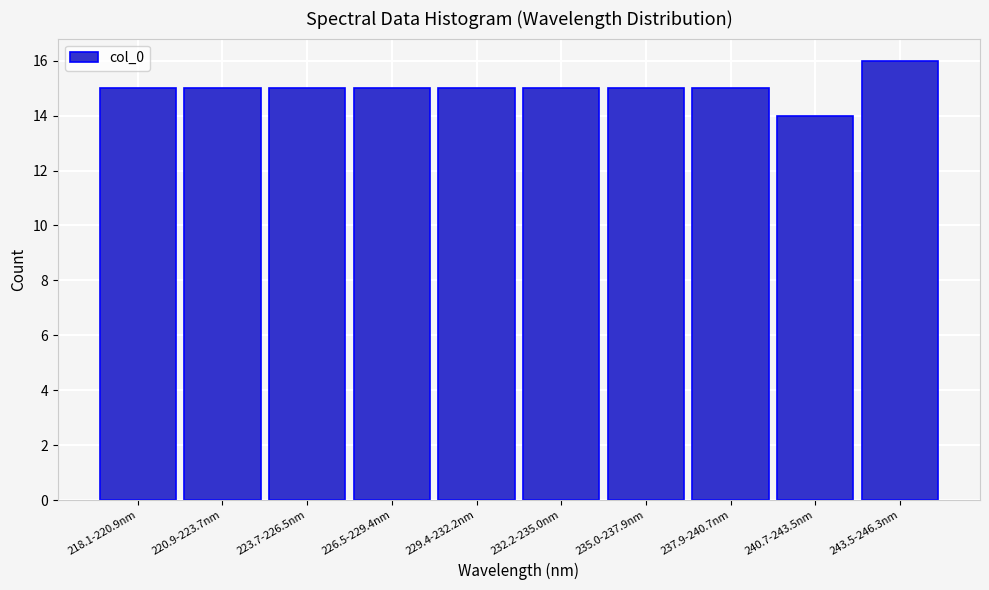

Reading left to right, list all the values displayed in this chart.

218.1-220.9nm=15	220.9-223.7nm=15	223.7-226.5nm=15	226.5-229.4nm=15	229.4-232.2nm=15	232.2-235.0nm=15	235.0-237.9nm=15	237.9-240.7nm=15	240.7-243.5nm=14	243.5-246.3nm=16